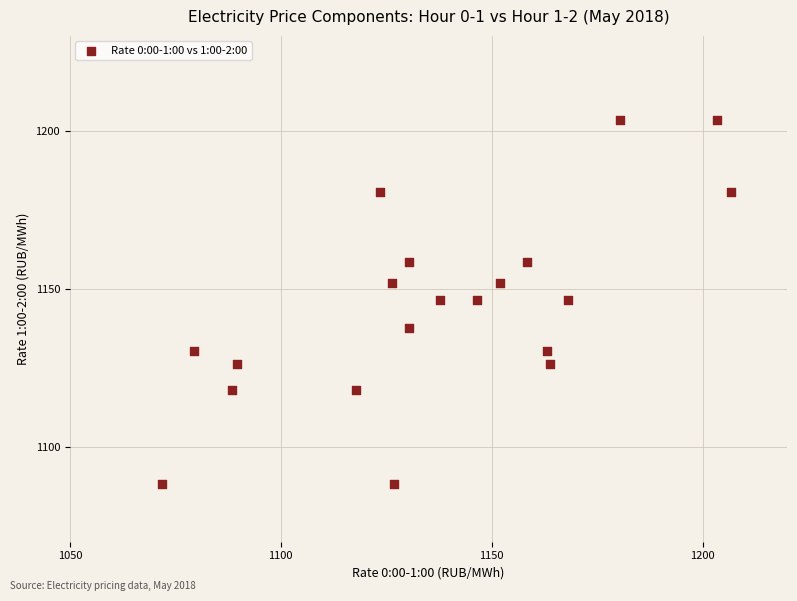

What is the range of Y values (max minus min)?

115.0